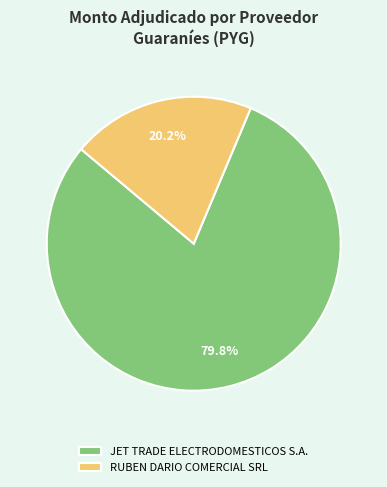

To the nearest percent, what is the difference between the largest and smallest slice percentages?

60%